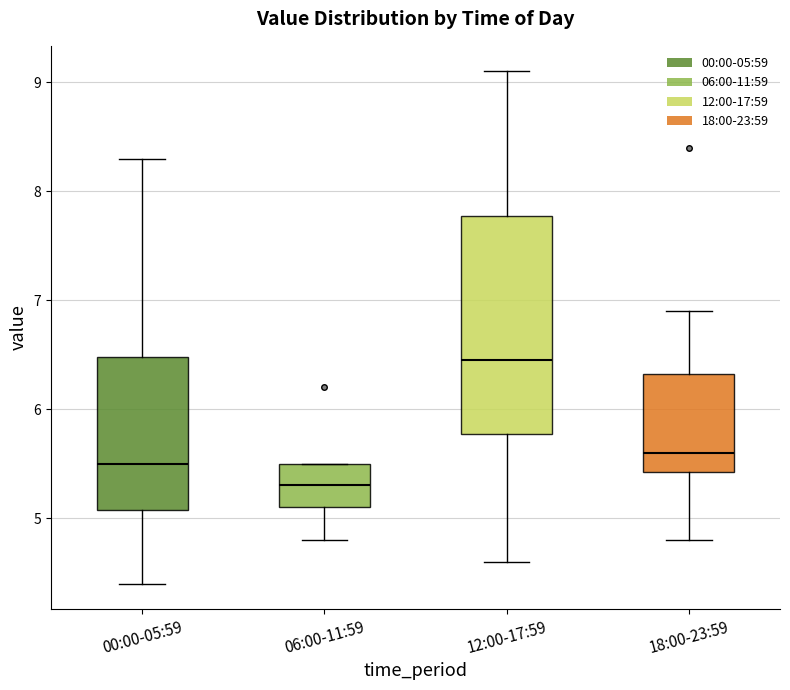

Reading left to right, transcribe this box plot: for each box, give where its median line is, the range the box spans, and where its two whiskers end, as read against the y-axis. The values are not printed on the chart, so give them approximately, as read against the axis.

00:00-05:59: median 5.5, box 5.1 to 6.5, whiskers 4.4 to 8.3
06:00-11:59: median 5.3, box 5.1 to 5.5, whiskers 4.8 to 5.5
12:00-17:59: median 6.5, box 5.8 to 7.8, whiskers 4.6 to 9.1
18:00-23:59: median 5.6, box 5.4 to 6.3, whiskers 4.8 to 6.9